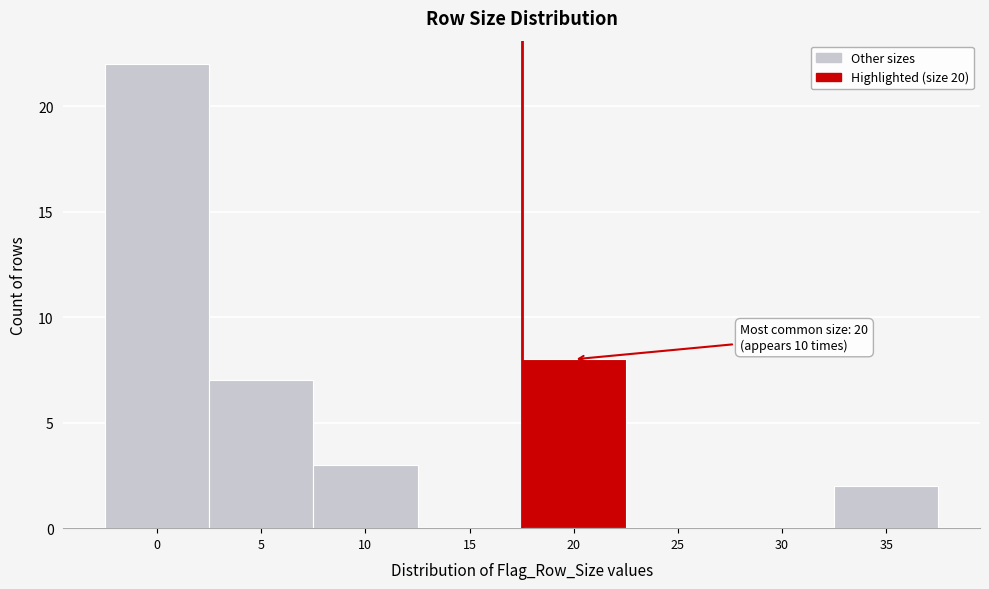

Reading left to right, transcribe all the data shown in this chart.

0=22	5=7	10=3	15=0	20=8	25=0	30=0	35=2